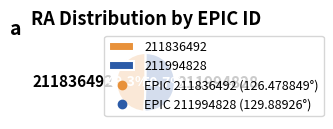

Between 211994828 and 211836492, which is larger?

211994828